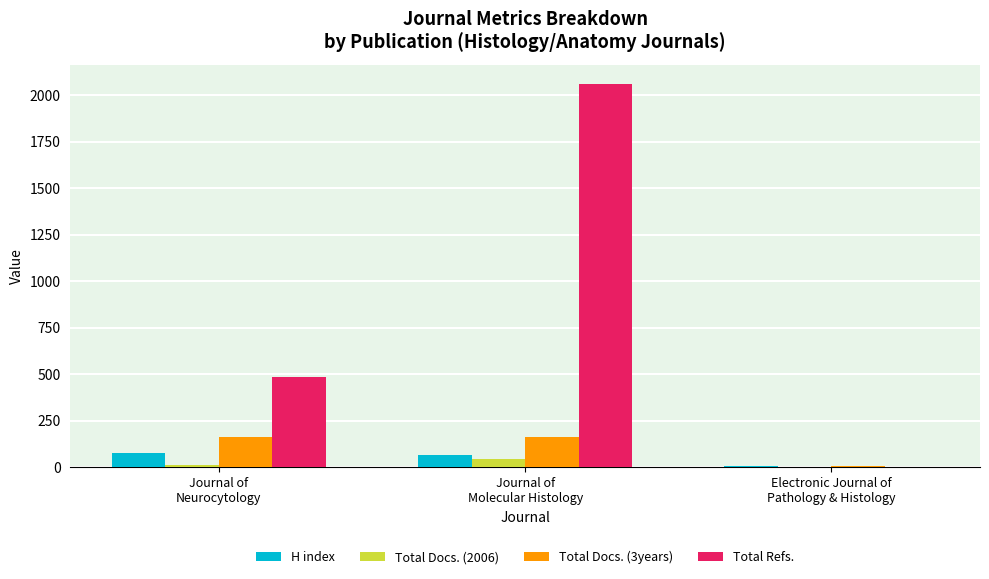

What is the sum of all Total Refs. values?

2548